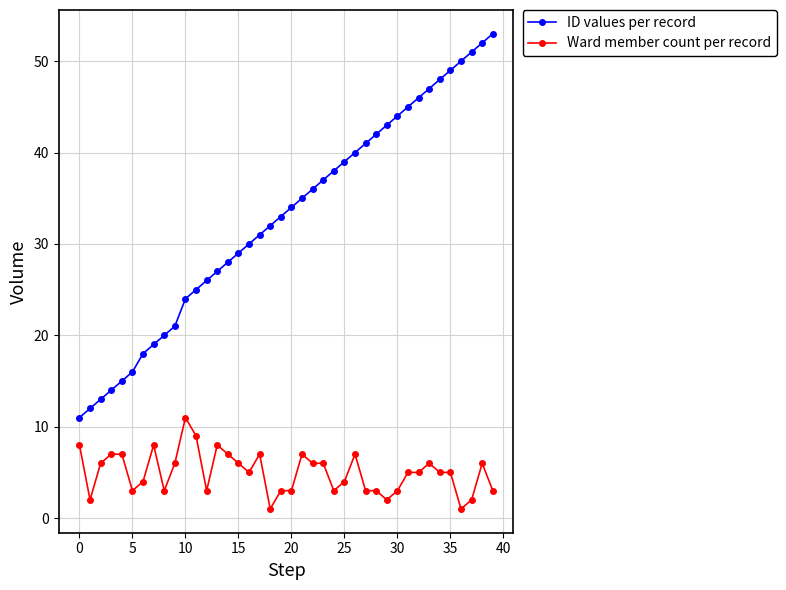

What is the difference between the second highest and second lowest values in the ID values per record series?

40